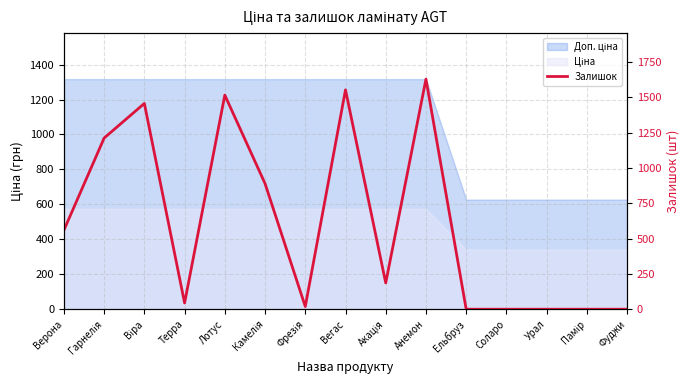

What value does the data have at Акація, to the nearest 50?

200